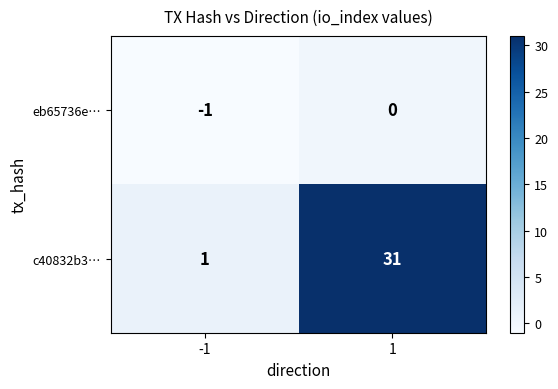

At how many categories does at least one series exceed 6?

1